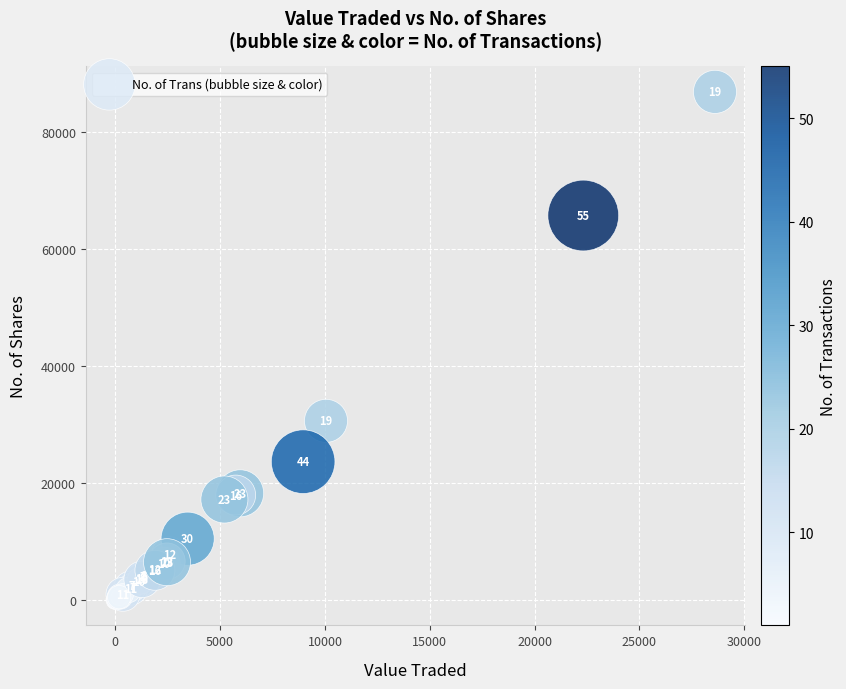

What Y value in the scatter plot is closest to 43404?

30613